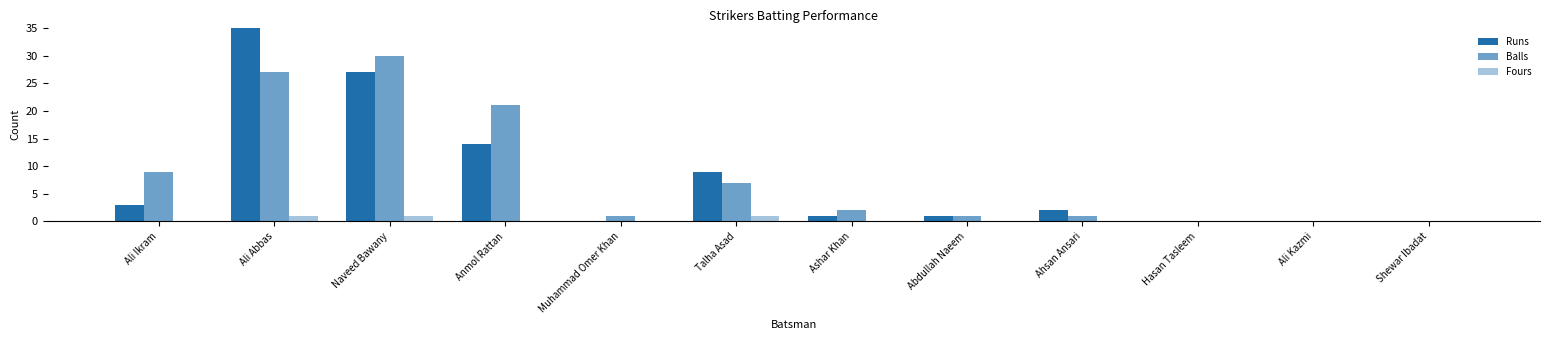

At which category does the chart reach its peak across all series?

Ali Abbas